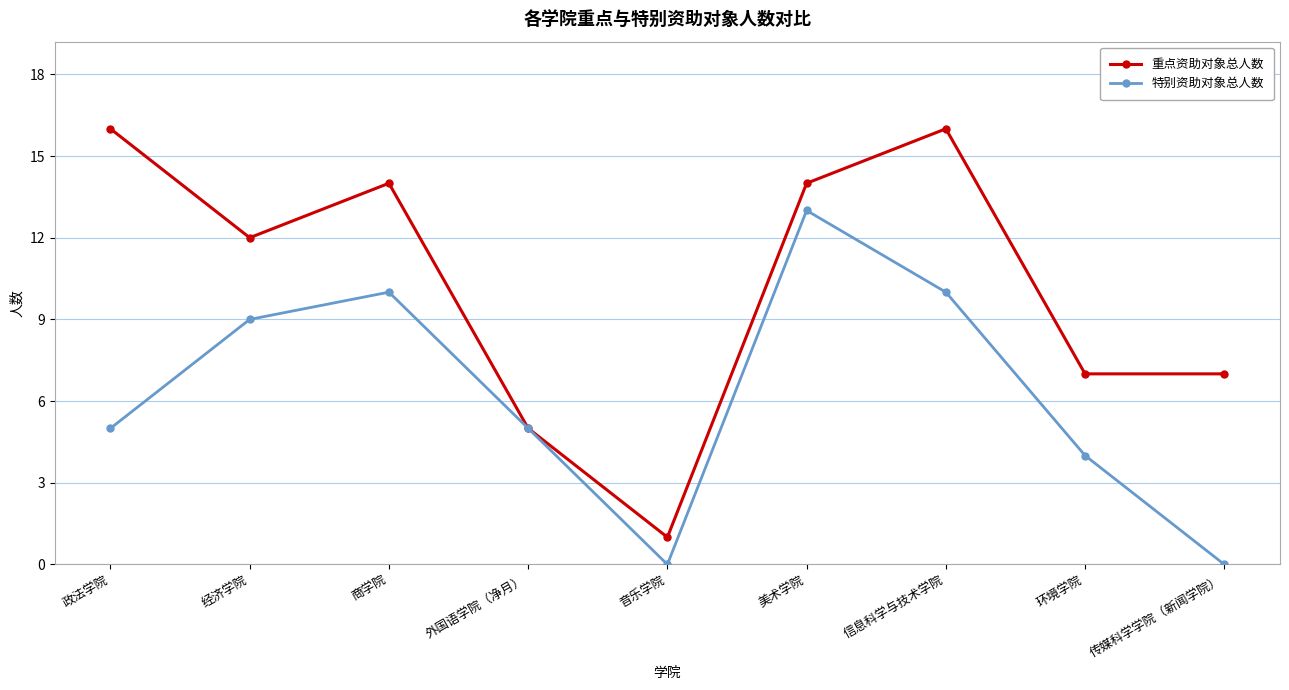

How many lines are shown in the chart?

2